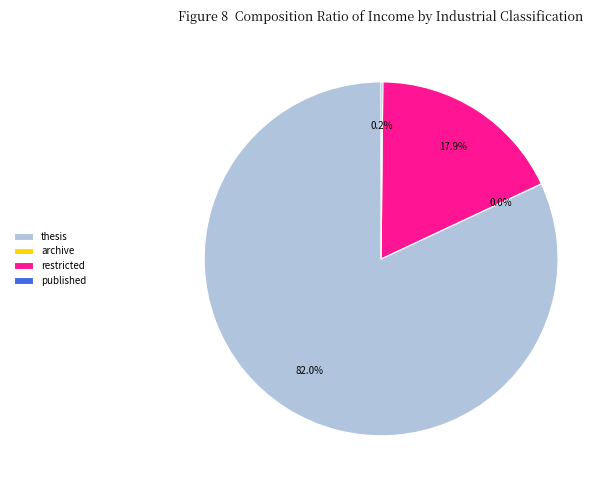

Which slice is the largest?

thesis